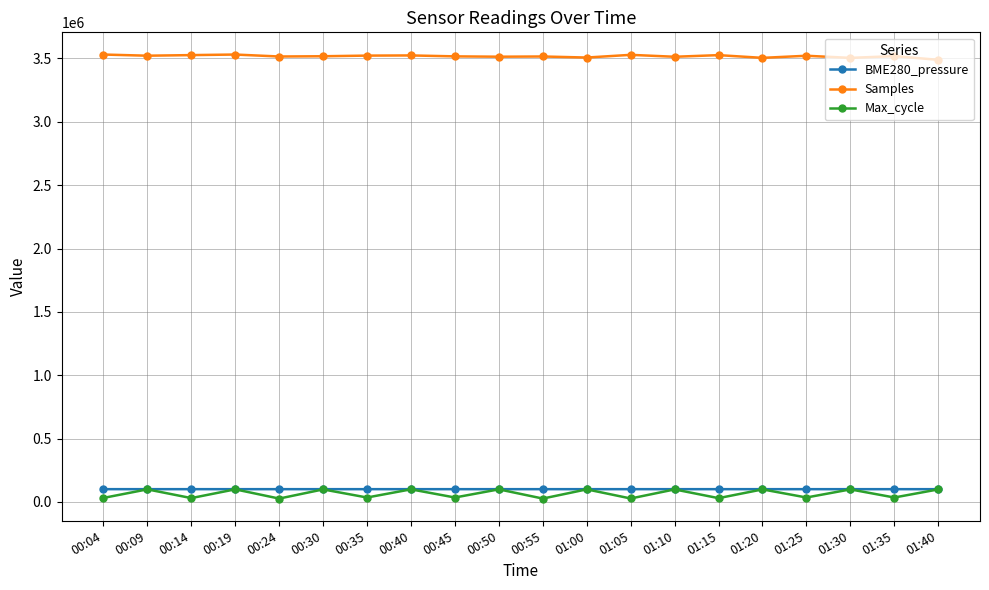

What are all the series names shown in the legend?

BME280_pressure, Samples, Max_cycle